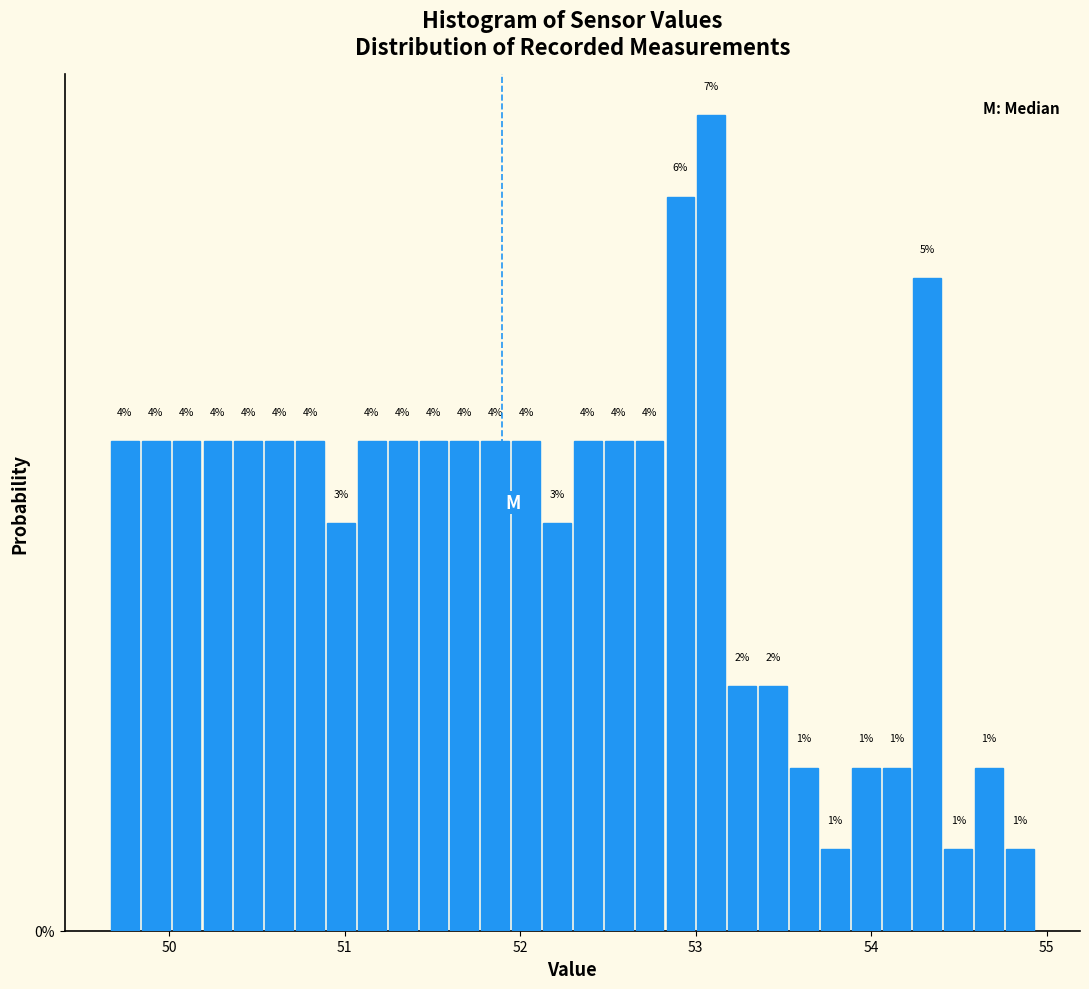

Read against the x-axis, roughly where is the centre of the tallest bar?

53.1